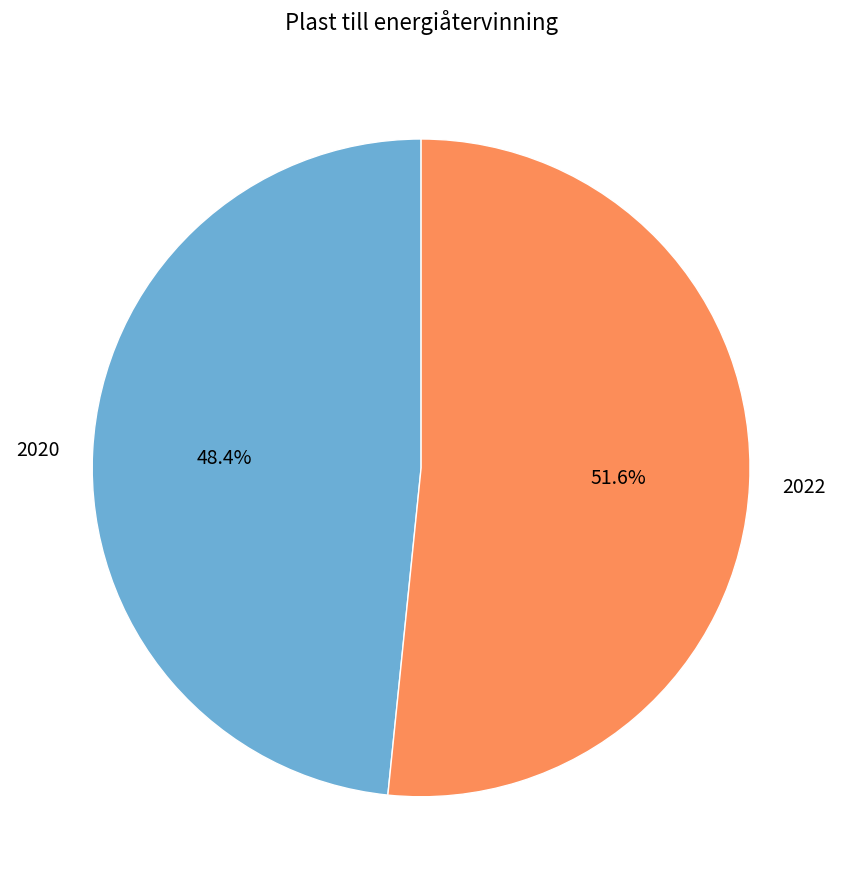

Which category has the biggest portion of the pie?

2022